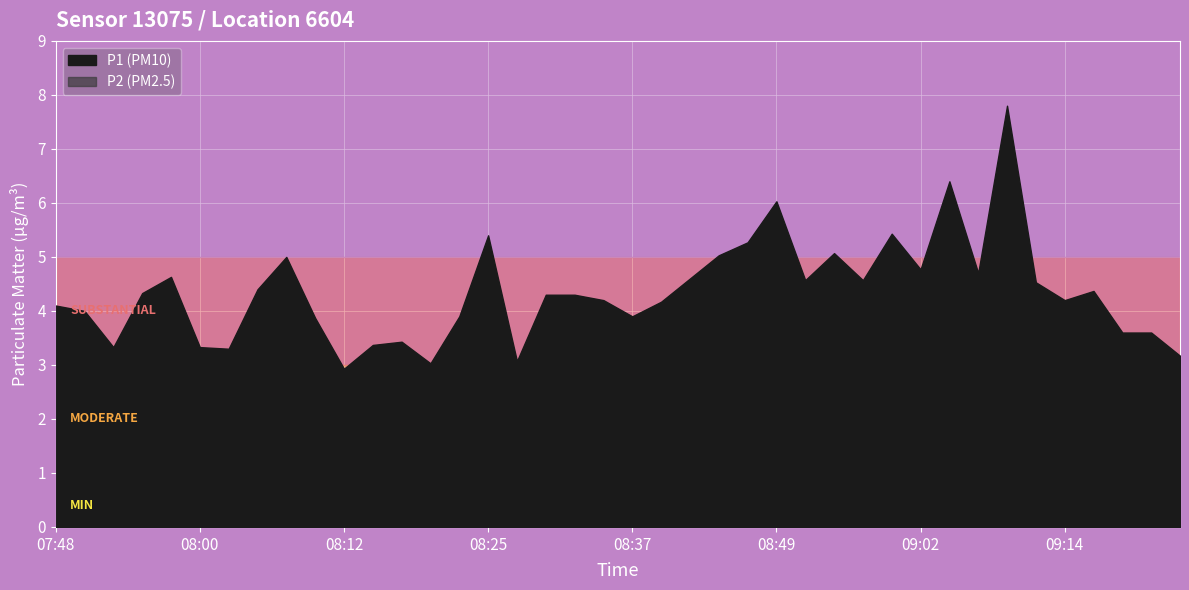

True or false: P1 and P2 cross at least once.

False